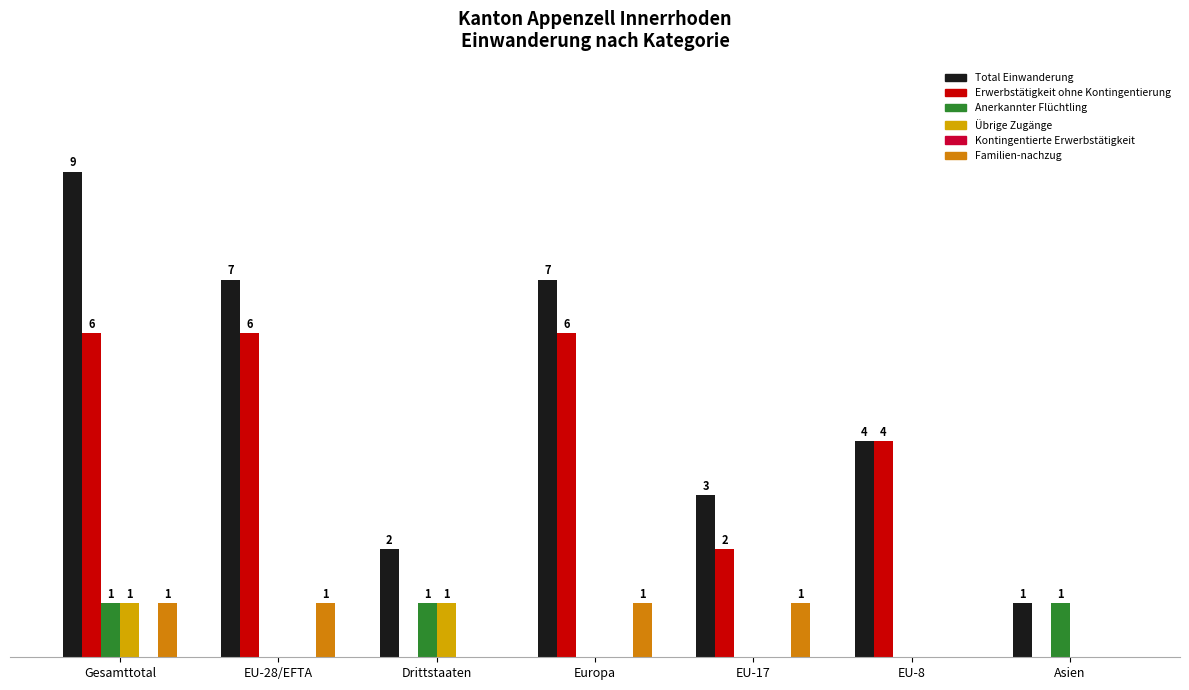

What are all the series names shown in the legend?

Total Einwanderung, Erwerbstätigkeit ohne Kontingentierung, Anerkannter Flüchtling, Übrige Zugänge, Kontingentierte Erwerbstätigkeit, Familien-nachzug